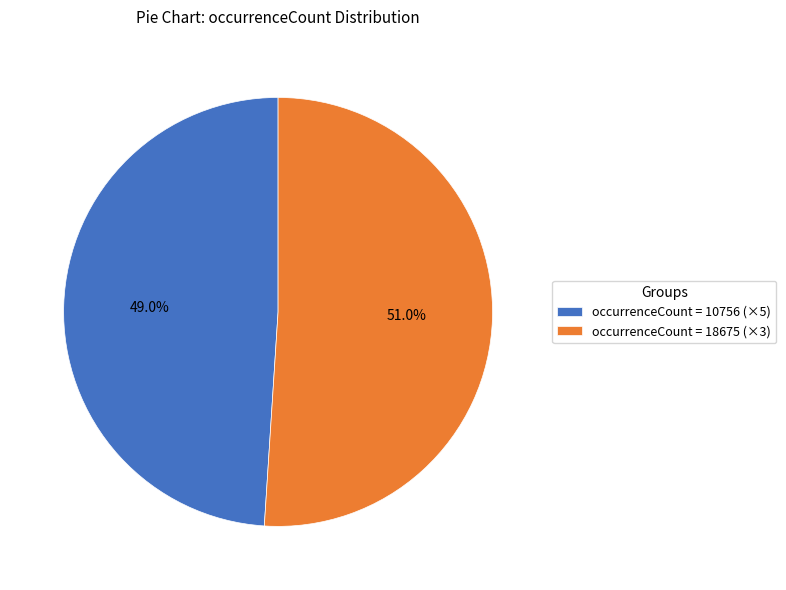

How much of the chart is everything except occurrenceCount = 10756 (×5)?

51.0%